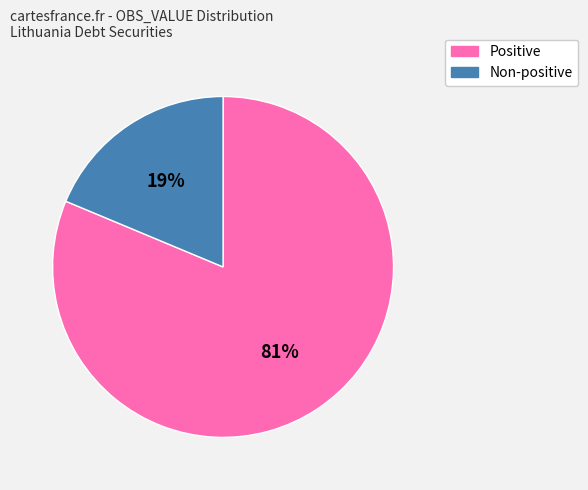

How many segments does this pie chart have?

2